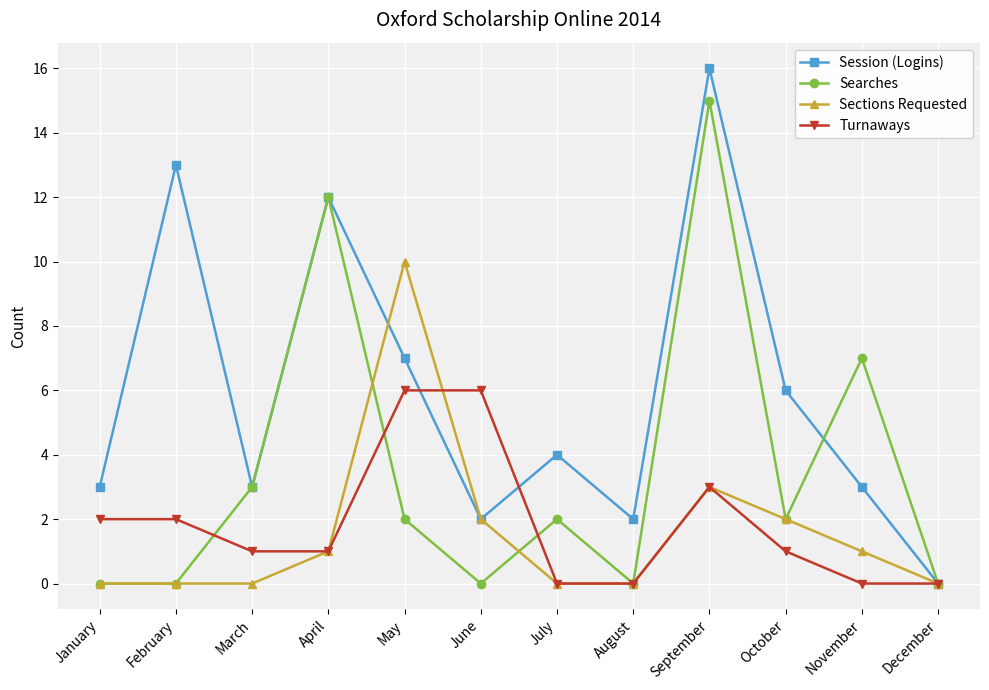

Reading left to right, transcribe all the data shown in this chart.

Session (Logins): 3	13	3	12	7	2	4	2	16	6	3	0
Searches: 0	0	3	12	2	0	2	0	15	2	7	0
Sections Requested: 0	0	0	1	10	2	0	0	3	2	1	0
Turnaways: 2	2	1	1	6	6	0	0	3	1	0	0